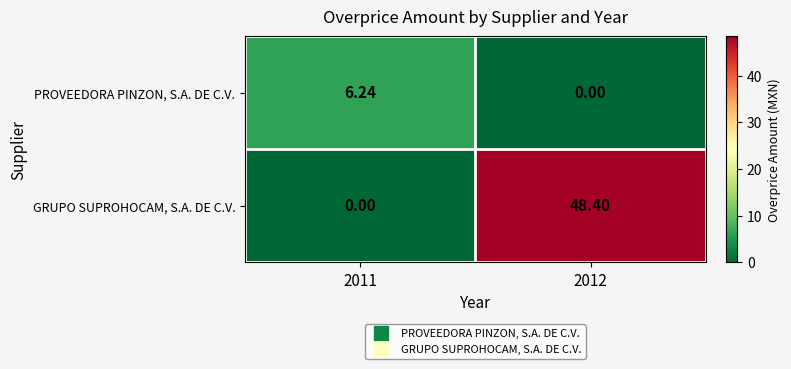

Is the value of PROVEEDORA PINZON, S.A. DE C.V. at 2011 greater than the value of GRUPO SUPROHOCAM, S.A. DE C.V. at 2012?

No